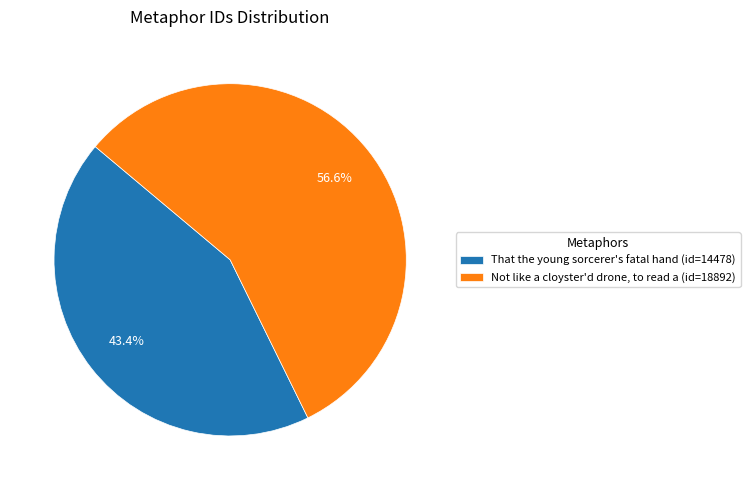

What percentage is the That the young sorcerer's fatal hand slice, to the nearest percent?

43%